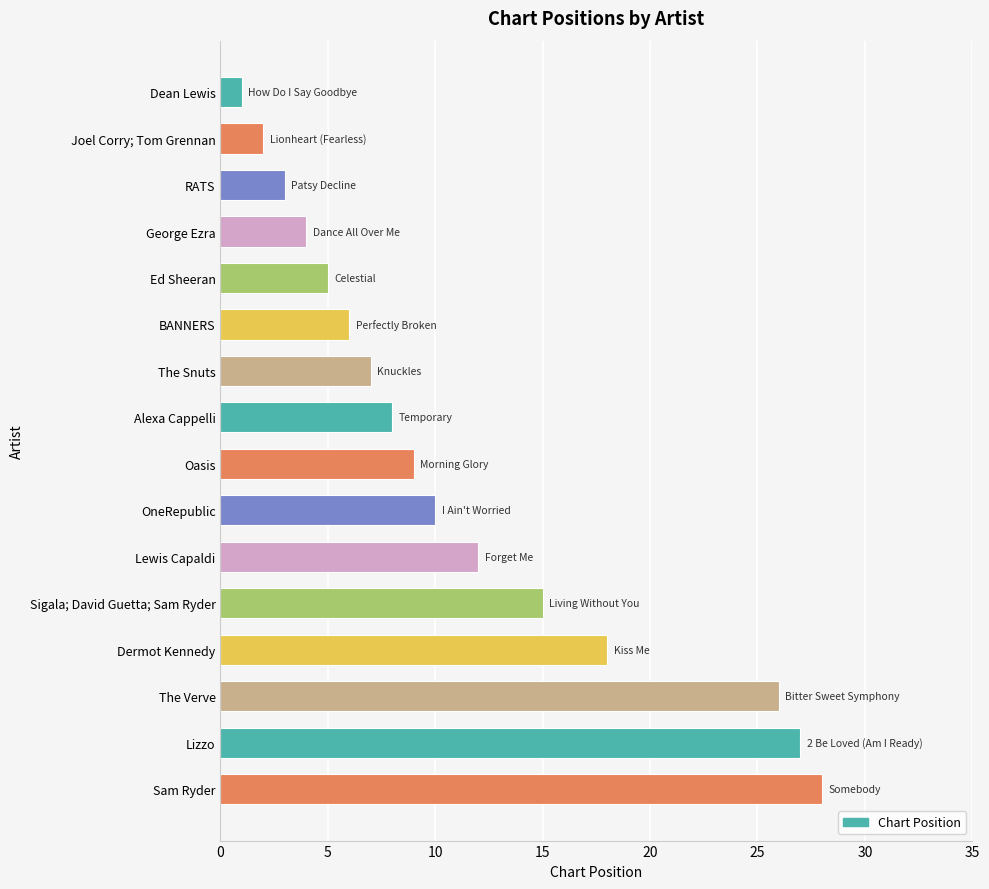

True or false: the data shows 6 at BANNERS.

True